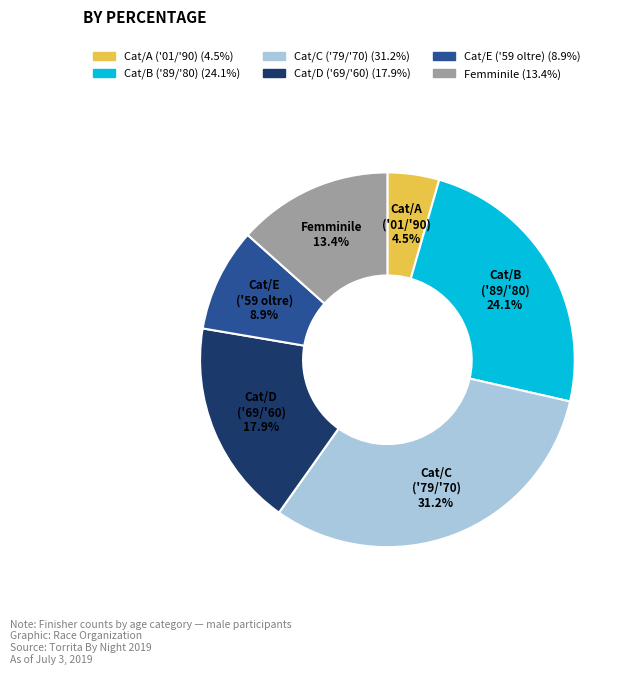

Does any single category account for the majority?

No